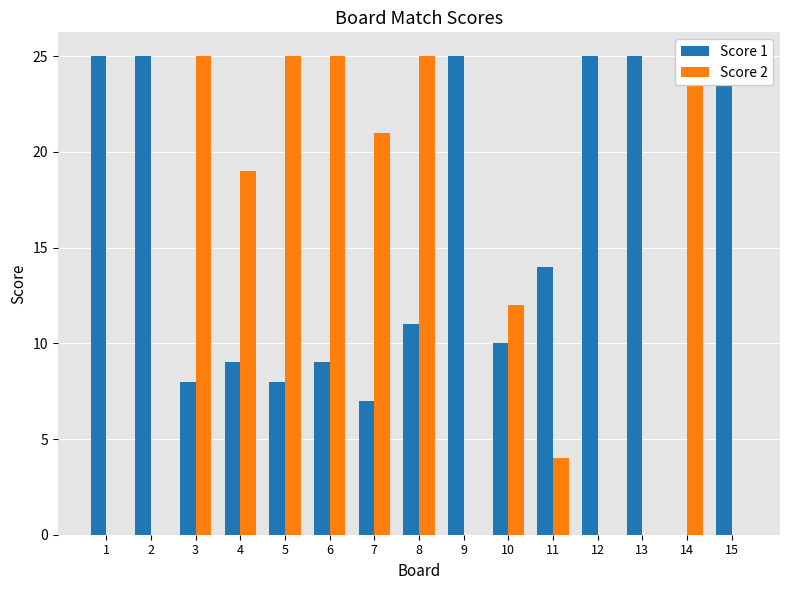

Is it true that Score 2 equals 35 at 6?

False